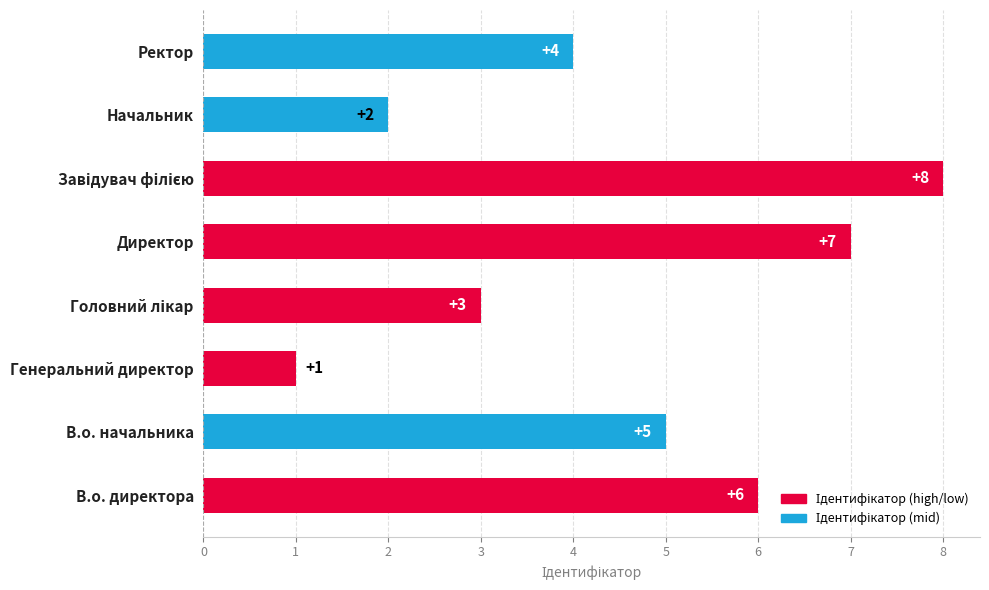

Where is the data nearest to the value 4?

Ректор